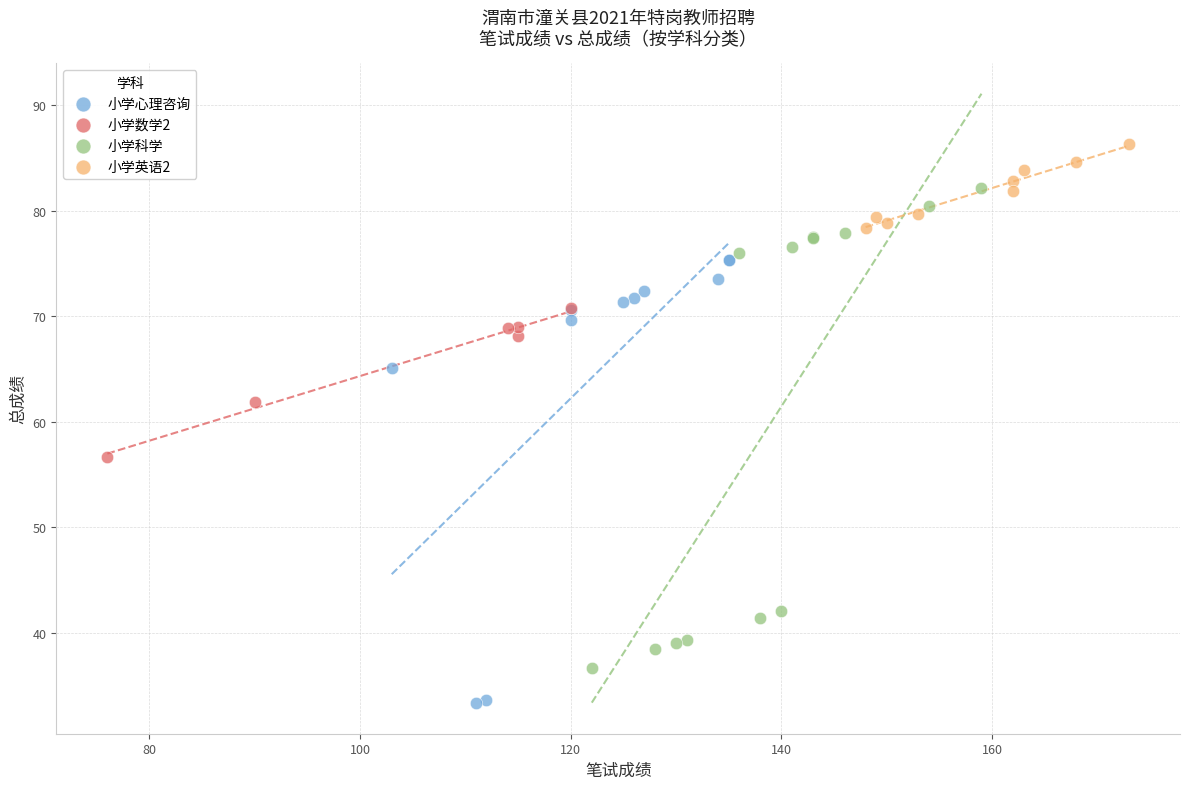

Which series has the widest spread of Y values?

小学科学